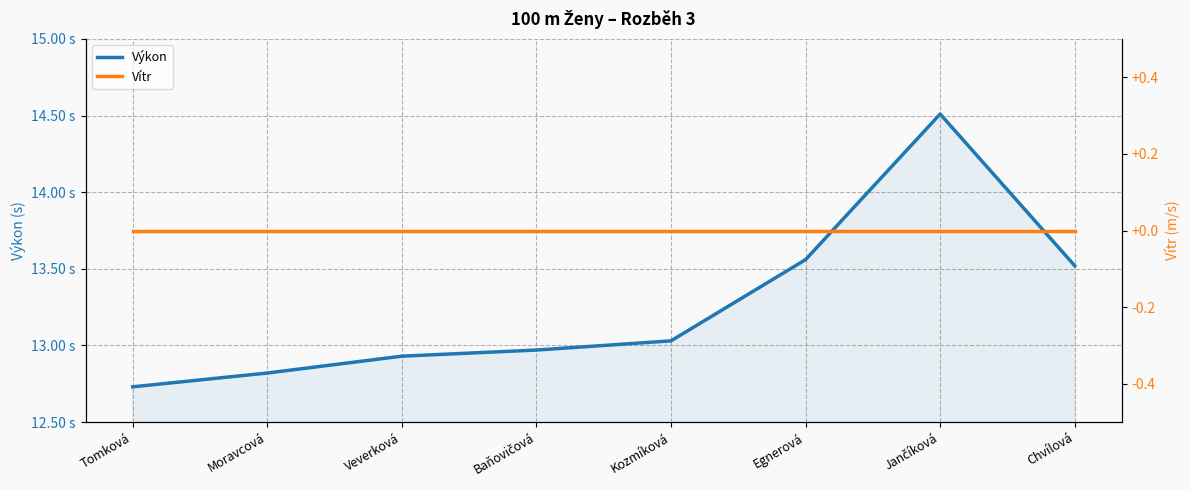

What is the total value across all series at Tomková?

12.7